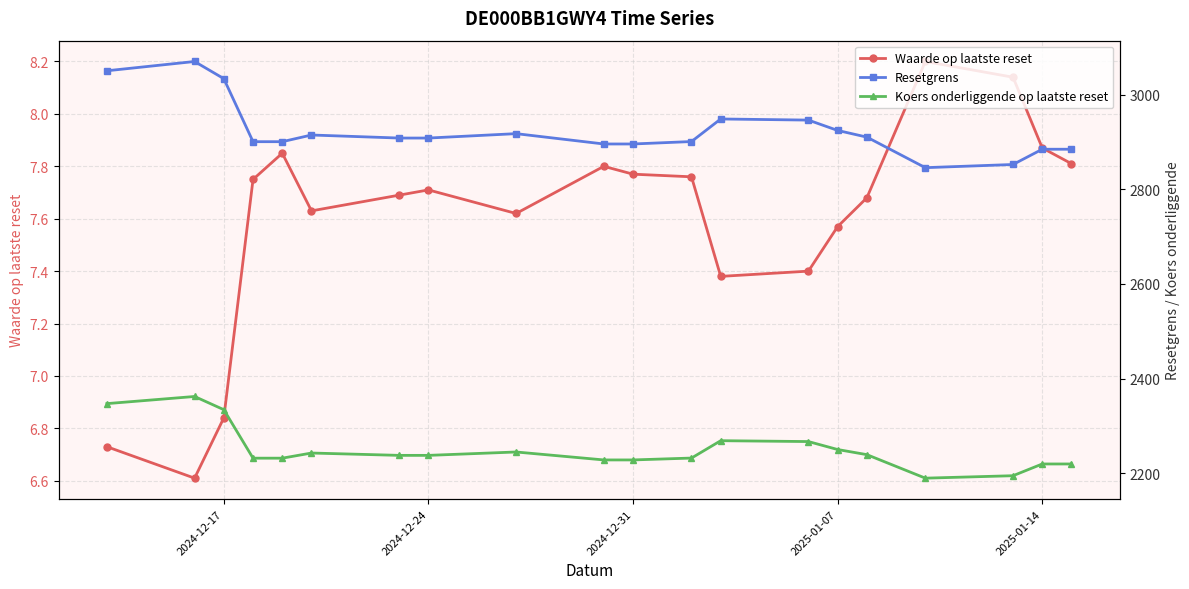

What is the highest value of the Waarde op laatste reset series?

8.2